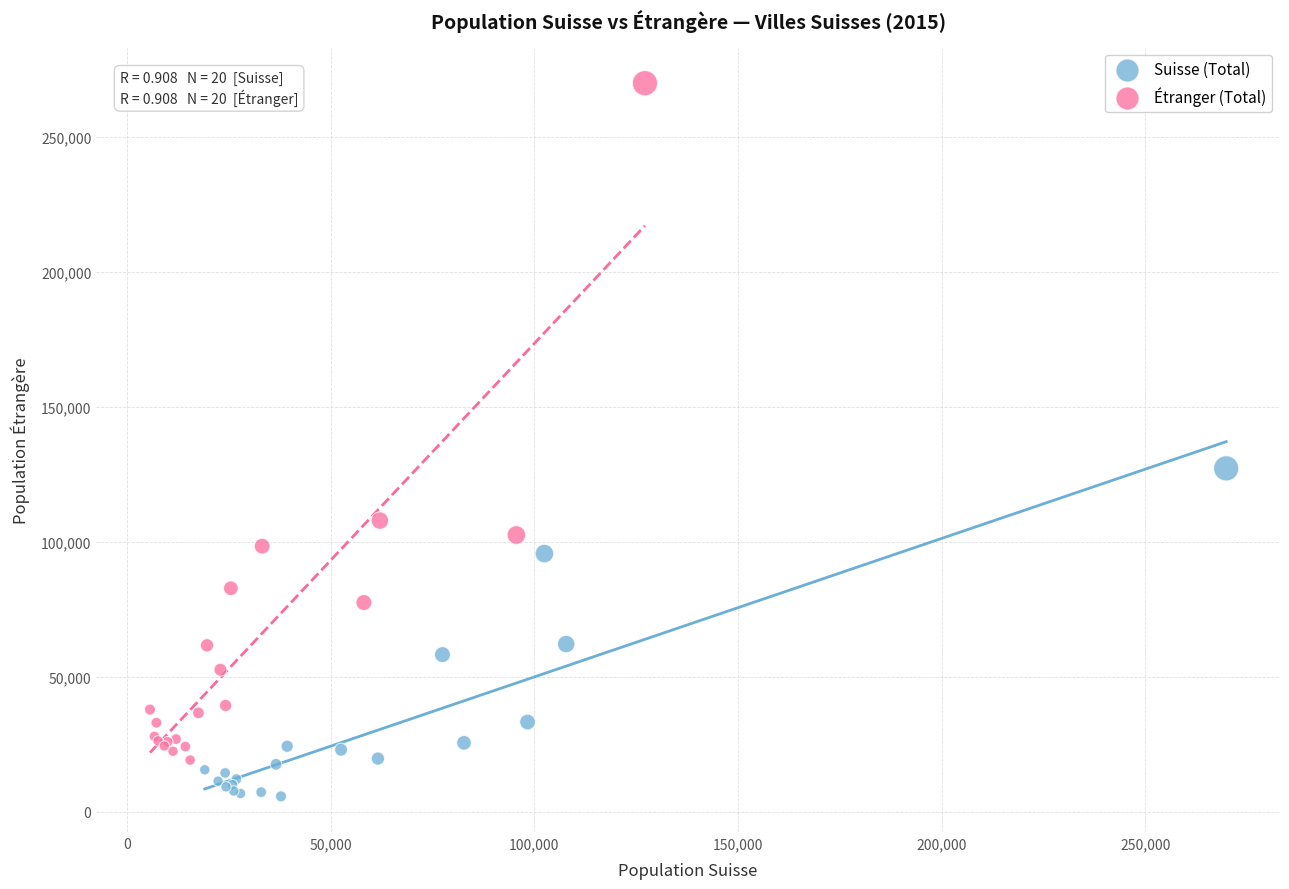

Which series reaches the maximum Y coordinate?

Étranger (Total)